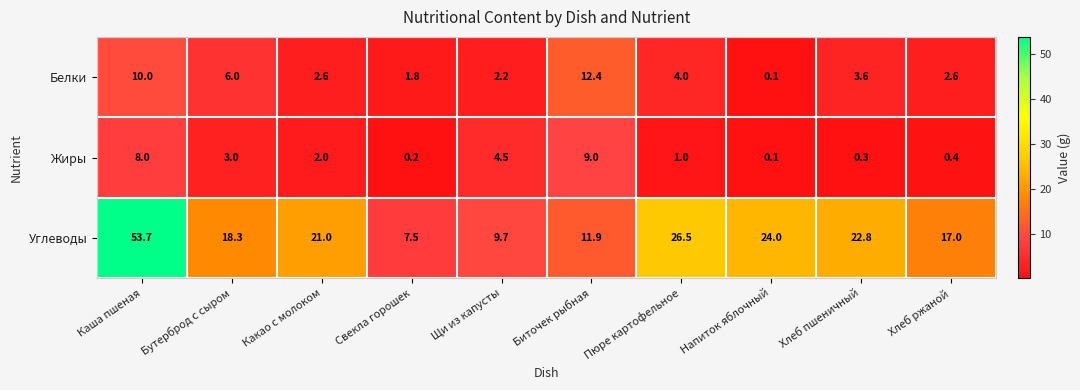

Is it true that Жиры equals 7.9 at Щи из капусты?

False